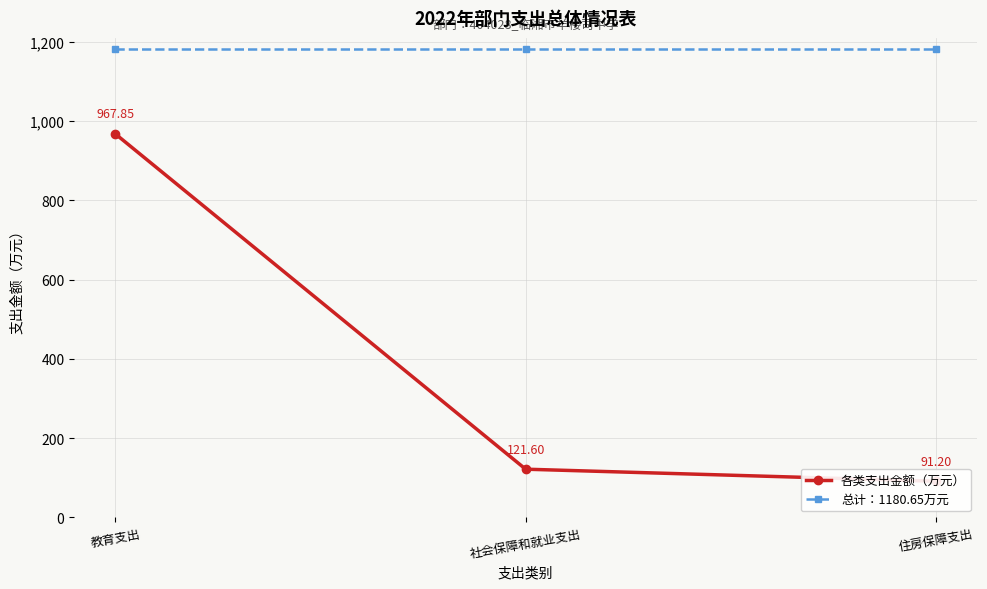

Reading left to right, what are all the values shown in this chart?

各类支出金额（万元）: 教育支出=967.8	社会保障和就业支出=121.6	住房保障支出=91.2
总计：1180.65万元: 教育支出=1180.6	社会保障和就业支出=1180.6	住房保障支出=1180.6